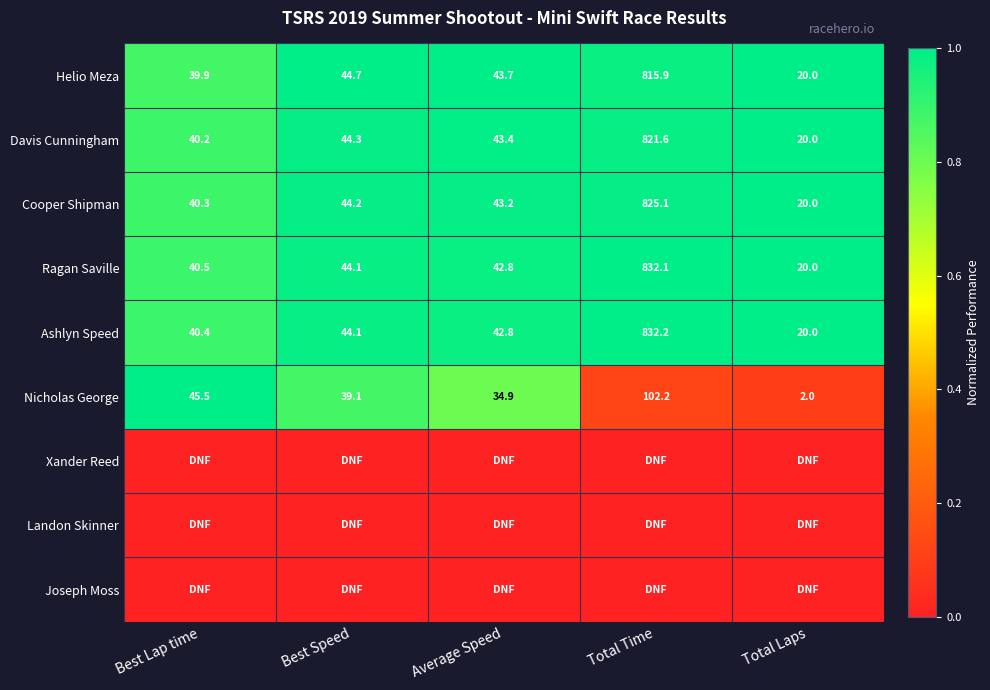

At which label does Nicholas George reach its peak?

Total Time